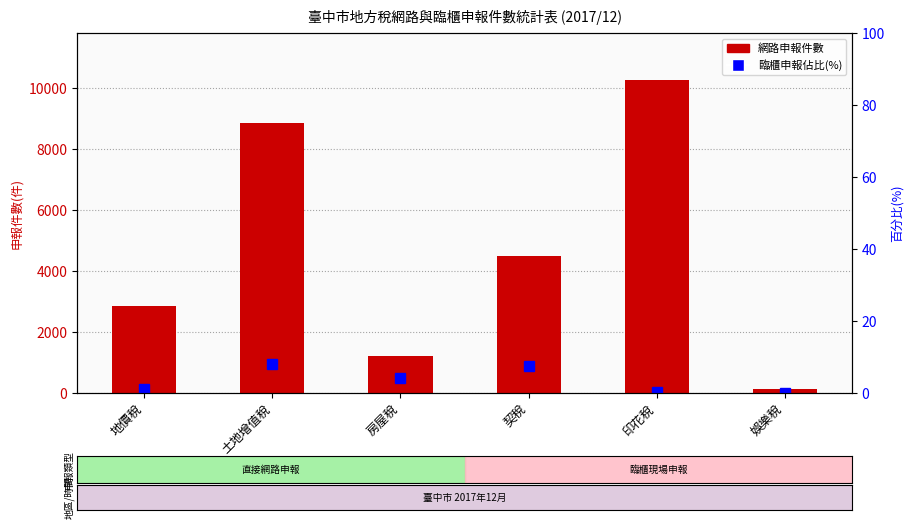

At which label is 臨櫃申報佔比 closest to 3?

房屋稅